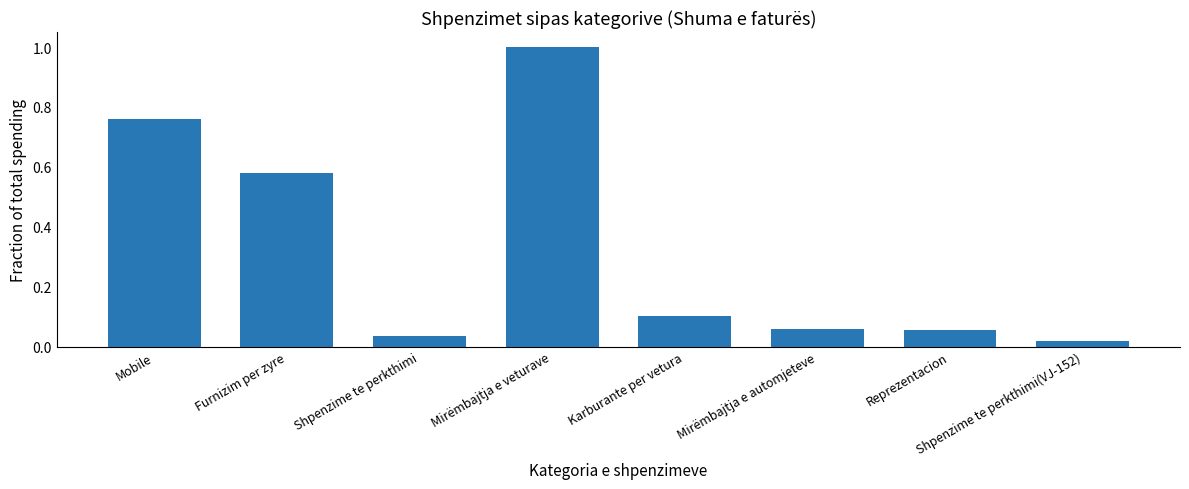

The chart shows a value of 0.1 at Mirëmbajtja e automjeteve. True or false?

True